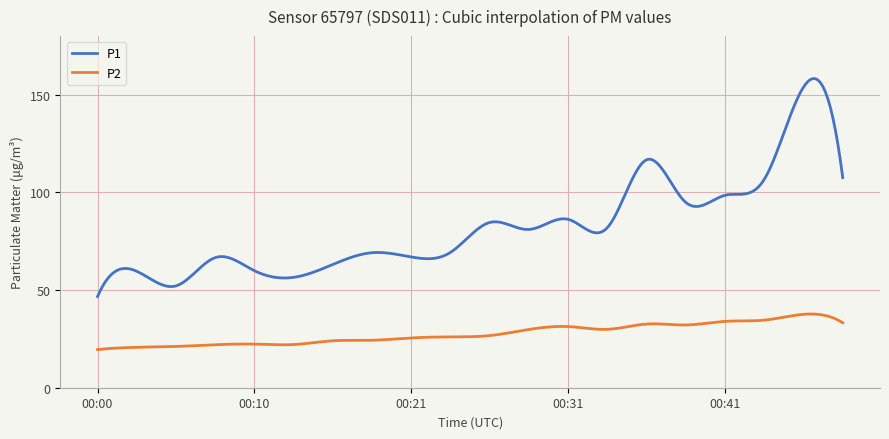

Which series has the largest total across all categories?

P1